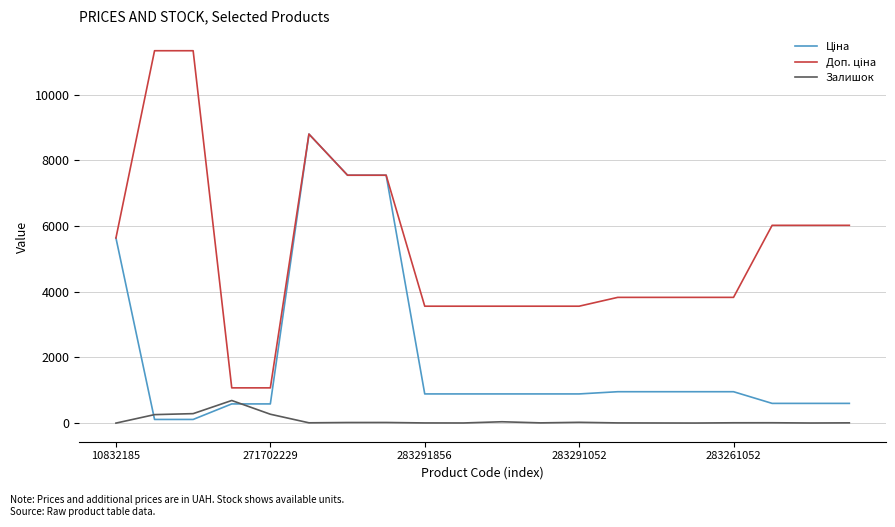

What is the maximum value shown in the chart?

11334.0